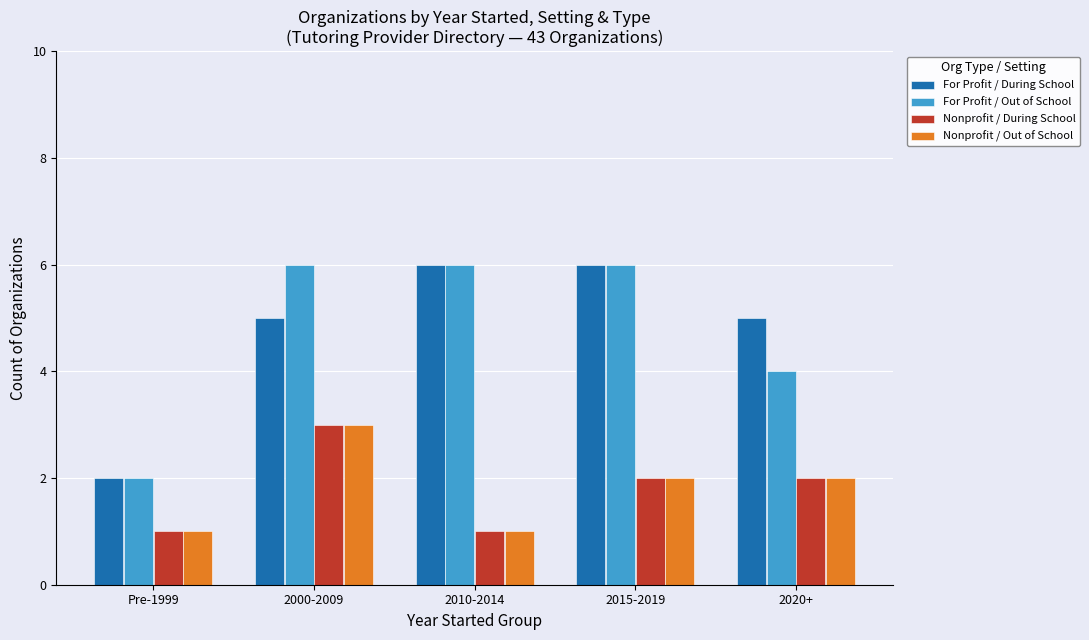

At which label does Nonprofit / Out of School reach its peak?

2000-2009